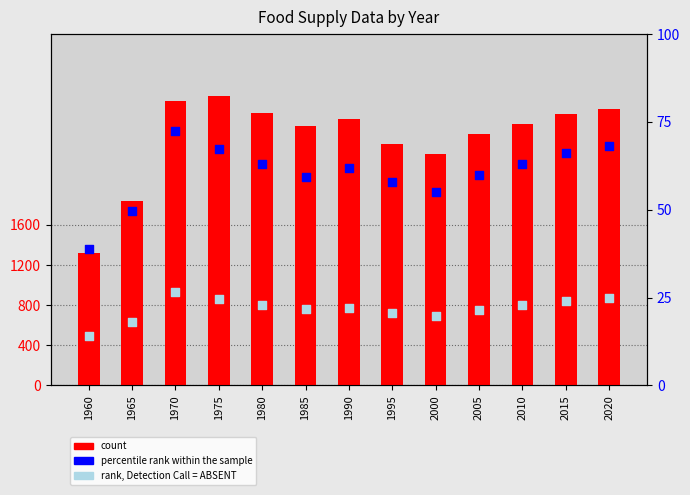

What are all the series names shown in the legend?

count, percentile rank within the sample, rank, Detection Call = ABSENT